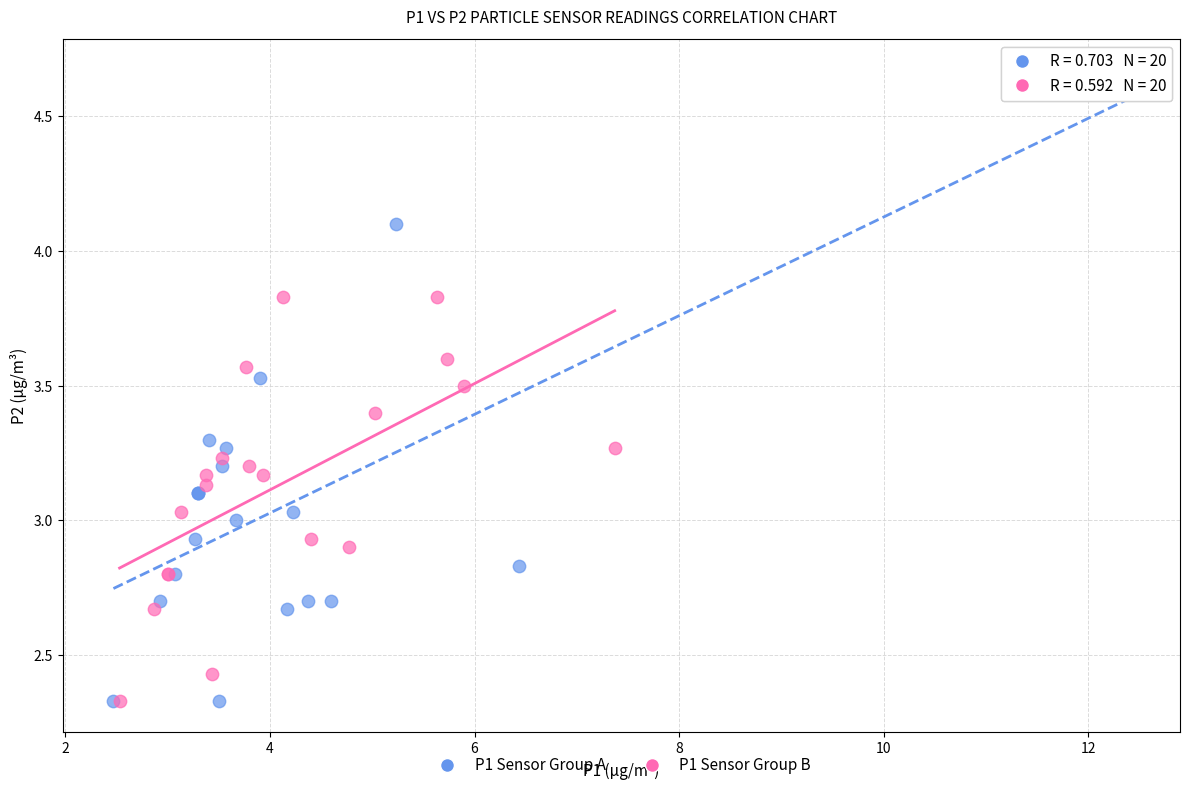

Which series has the largest Y range (max minus min)?

P1 Sensor Group A